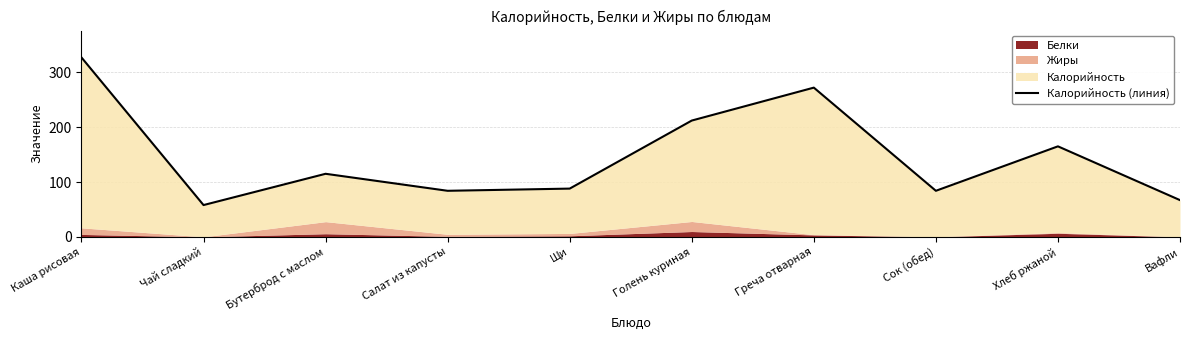

Rank the categories by value from highest to lowest.

Каша рисовая, Греча отварная, Голень куриная, Хлеб ржаной, Бутерброд с маслом, Щи, Салат из капусты, Сок (обед), Вафли, Чай сладкий